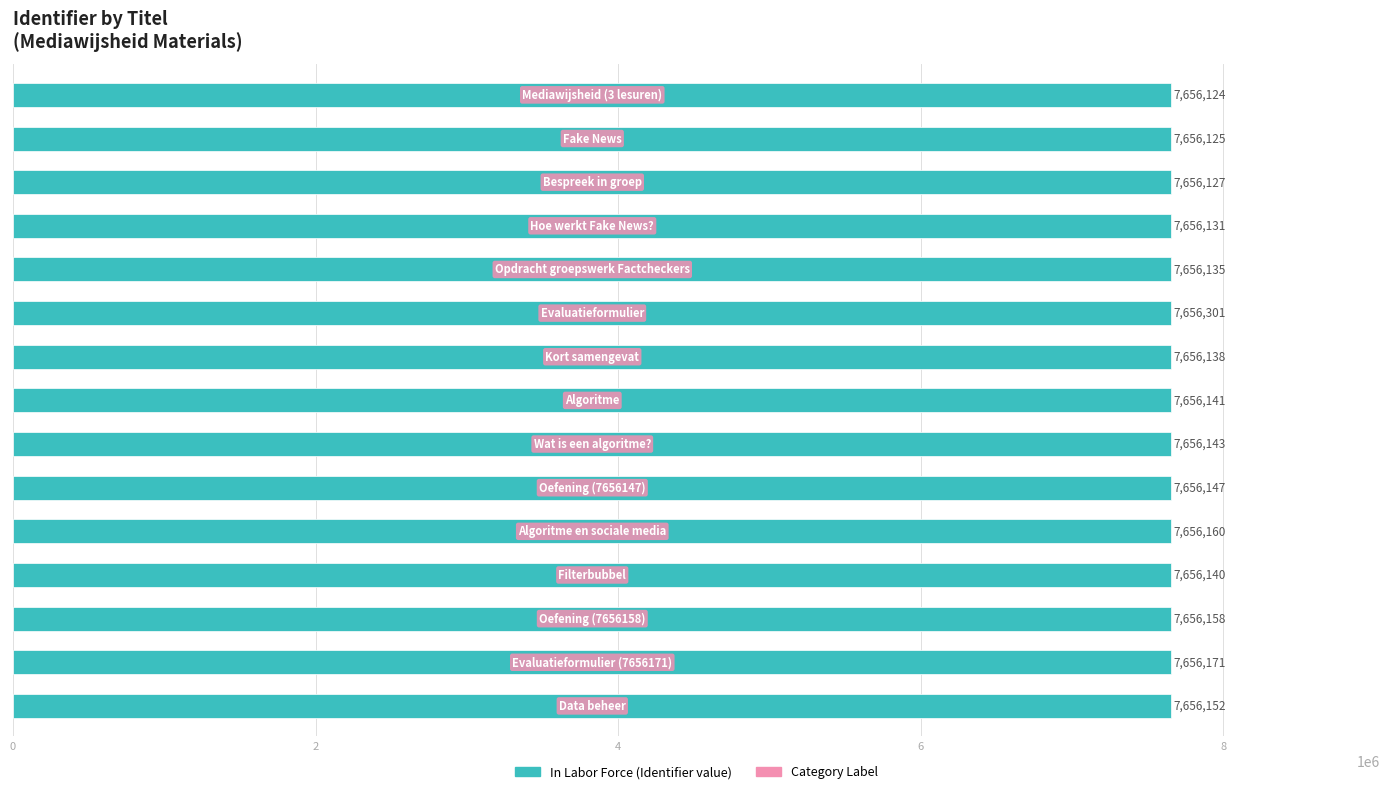

What is the difference between the second highest and minimum values?

47